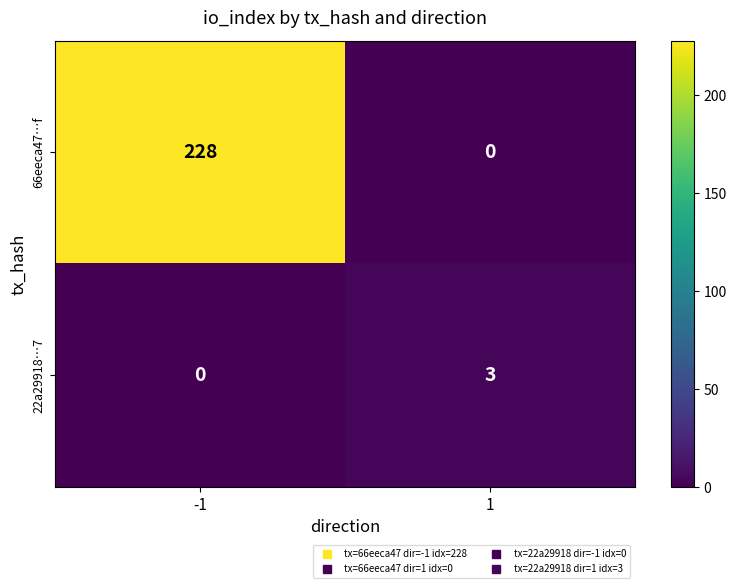

Rank the categories by 66eeca47…f value from lowest to highest.

1, -1